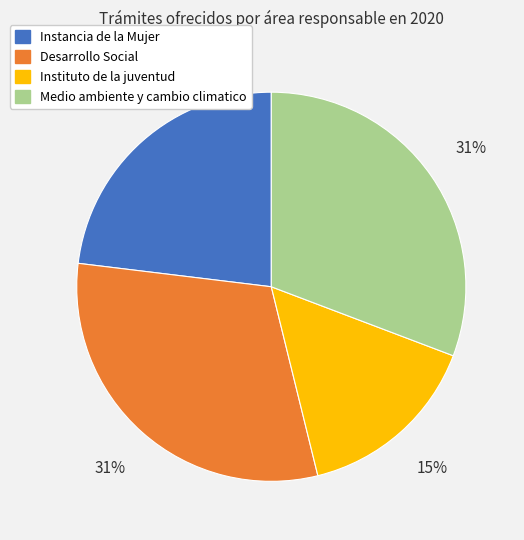

To the nearest percent, what is the average slice percentage?

25%